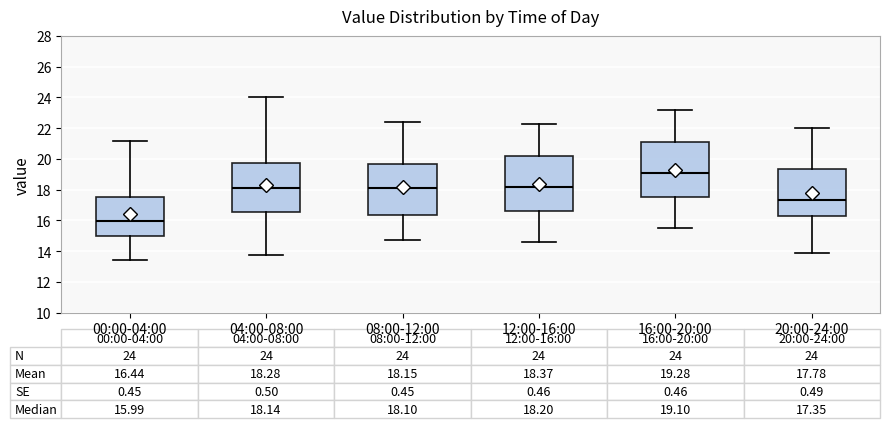

Which box has the lowest median line?

00:00-04:00